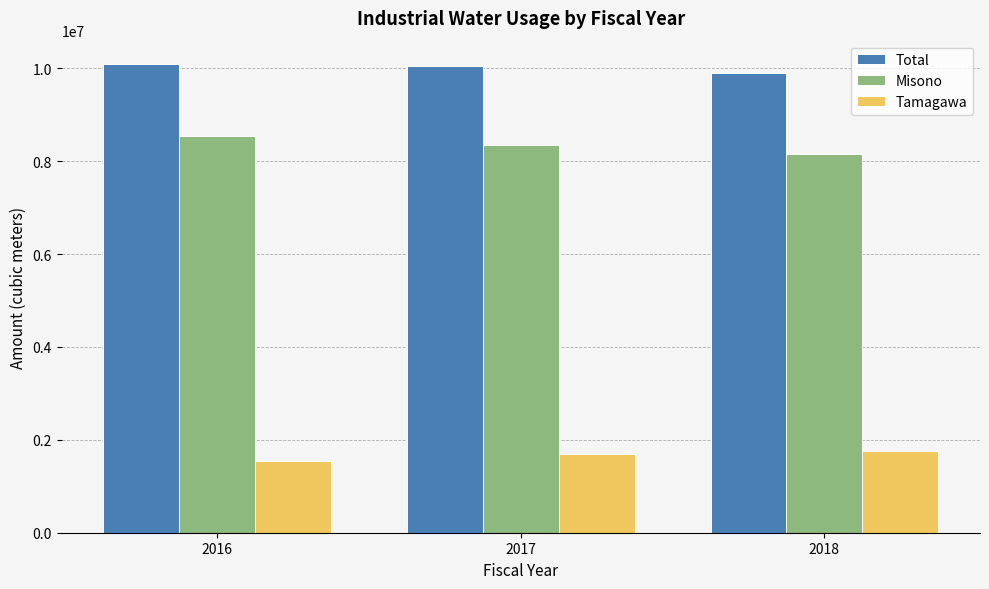

At 2018, list the series in order from largest to smallest.

Total, Misono, Tamagawa